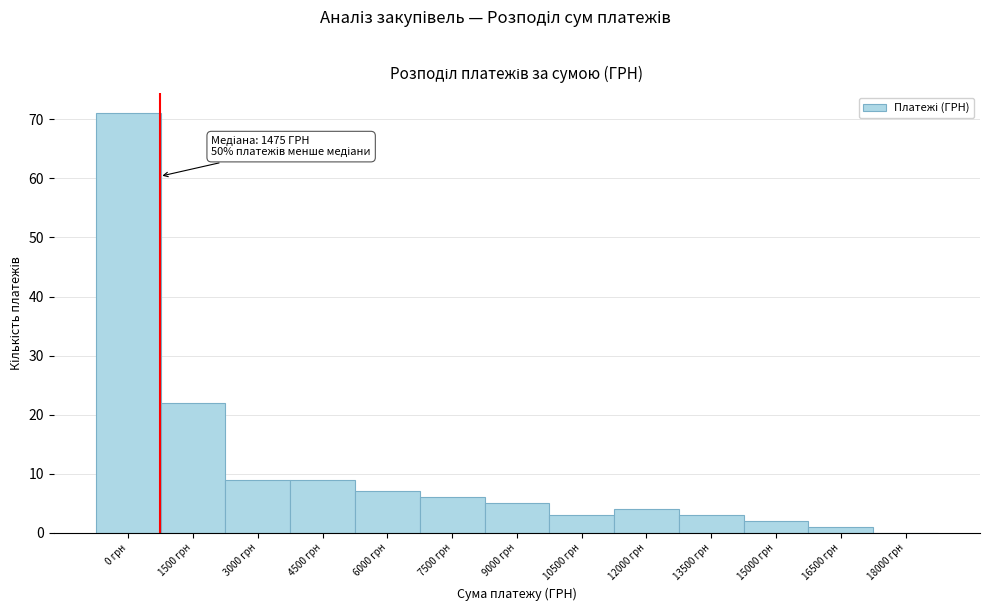

Reading left to right, list all the values displayed in this chart.

0 грн=71	1500 грн=22	3000 грн=9	4500 грн=9	6000 грн=7	7500 грн=6	9000 грн=5	10500 грн=3	12000 грн=4	13500 грн=3	15000 грн=2	16500 грн=1	18000 грн=0